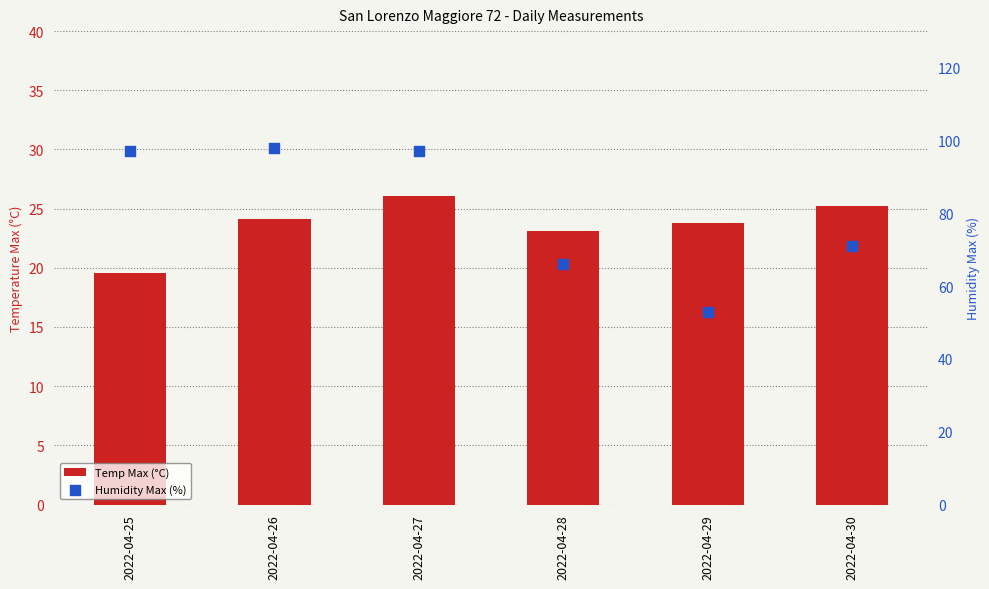

At how many categories does at least one series exceed 30?

6